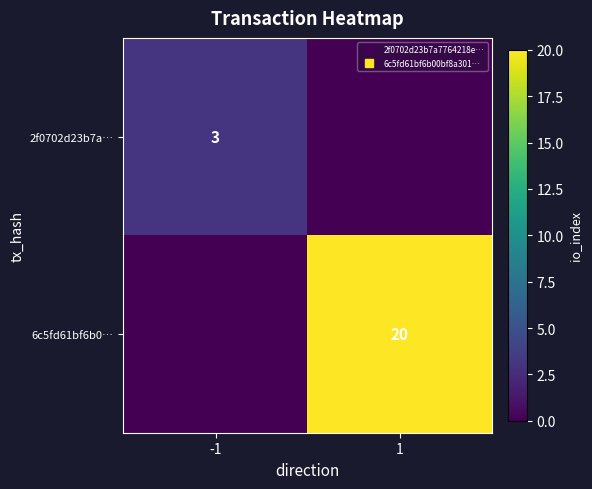

Which has a higher value, 1 or -1?

-1